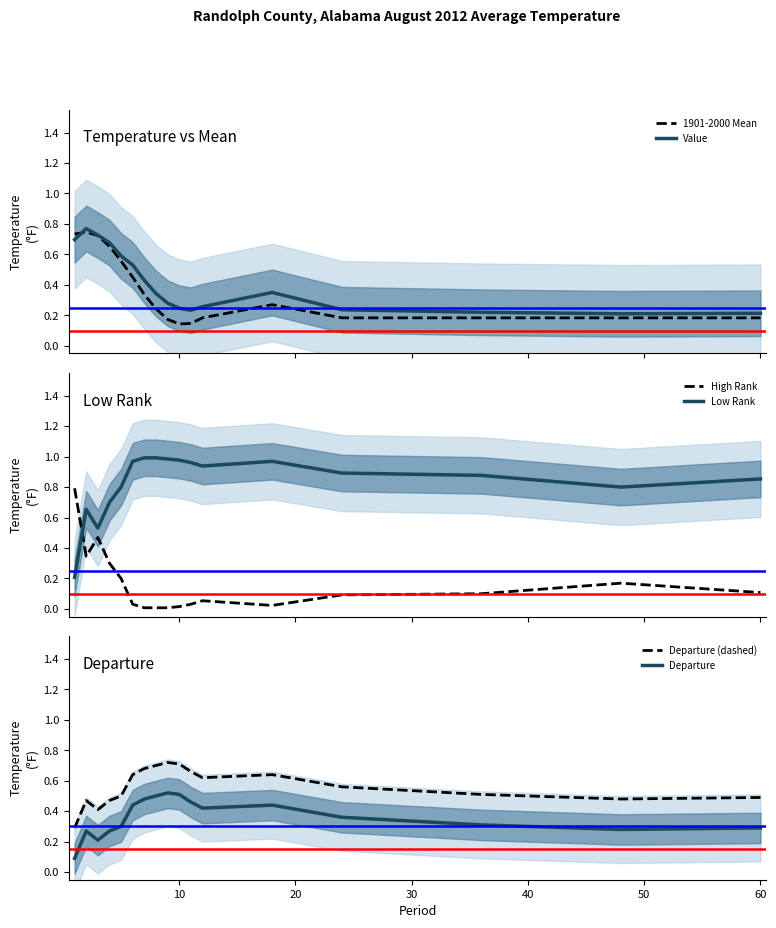

Reading left to right, what are all the values shown in this chart?

1901-2000 Mean: 0.7	0.7	0.7	0.7	0.6	0.5	0.3	0.2	0.2	0.1	0.1	0.2	0.3	0.2	0.2	0.2	0.2
Value: 0.7	0.8	0.7	0.7	0.6	0.5	0.4	0.3	0.3	0.2	0.2	0.3	0.3	0.2	0.2	0.2	0.2
High Rank: 0.8	0.3	0.5	0.3	0.2	0.0	0.0	0.0	0.0	0.0	0.0	0.1	0.0	0.1	0.1	0.2	0.1
Low Rank: 0.2	0.7	0.5	0.7	0.8	1.0	1.0	1.0	1.0	1.0	1.0	0.9	1.0	0.9	0.9	0.8	0.9
Departure (dashed): 0.3	0.5	0.4	0.5	0.5	0.6	0.7	0.7	0.7	0.7	0.7	0.6	0.6	0.6	0.5	0.5	0.5
Departure: 0.1	0.3	0.2	0.3	0.3	0.4	0.5	0.5	0.5	0.5	0.5	0.4	0.4	0.4	0.3	0.3	0.3